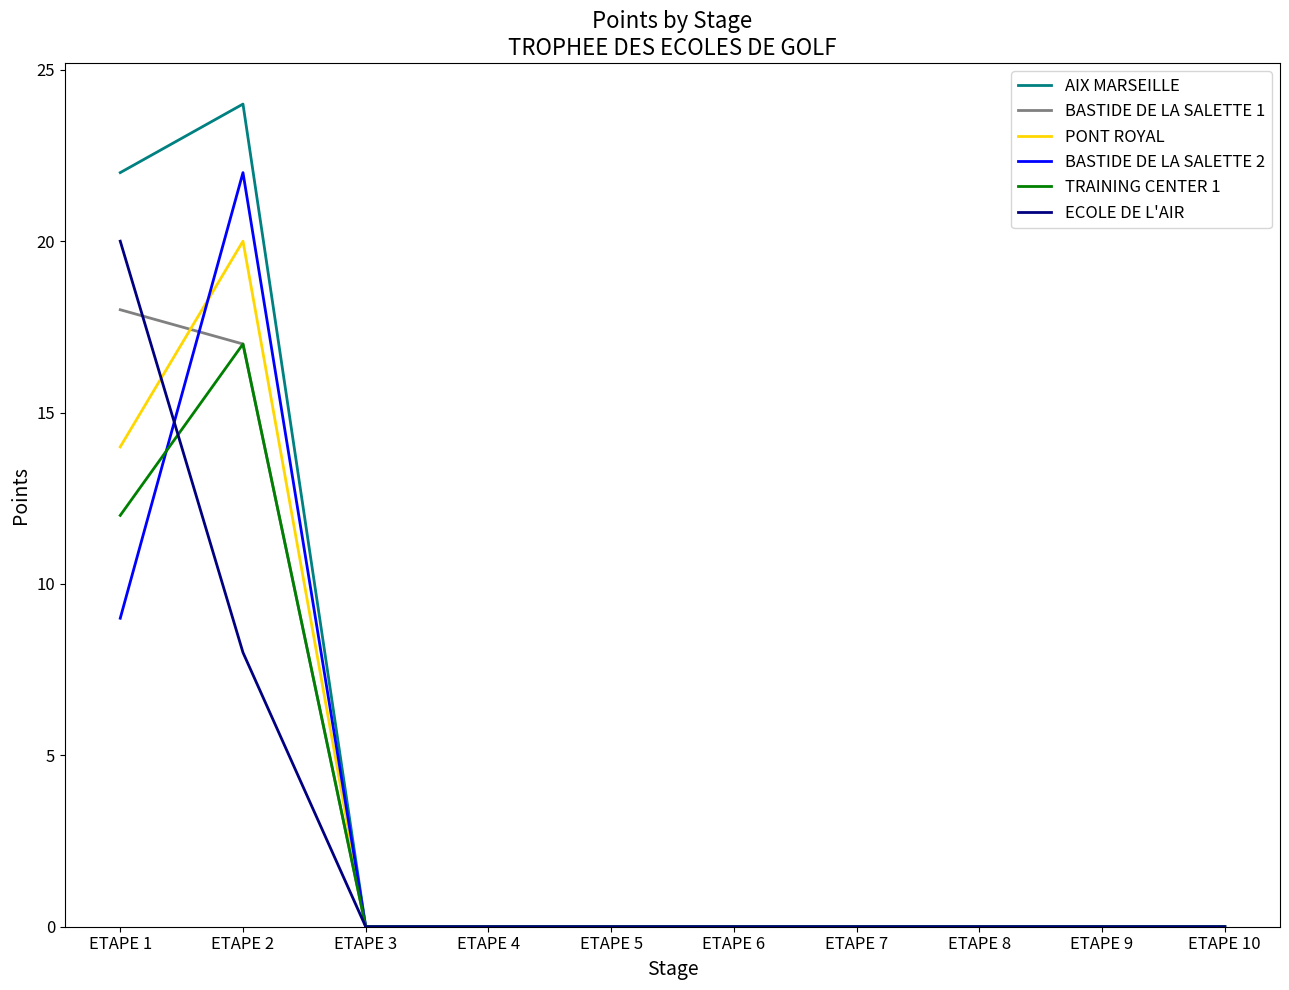

At which label is ECOLE DE L'AIR closest to 10?

ETAPE 2